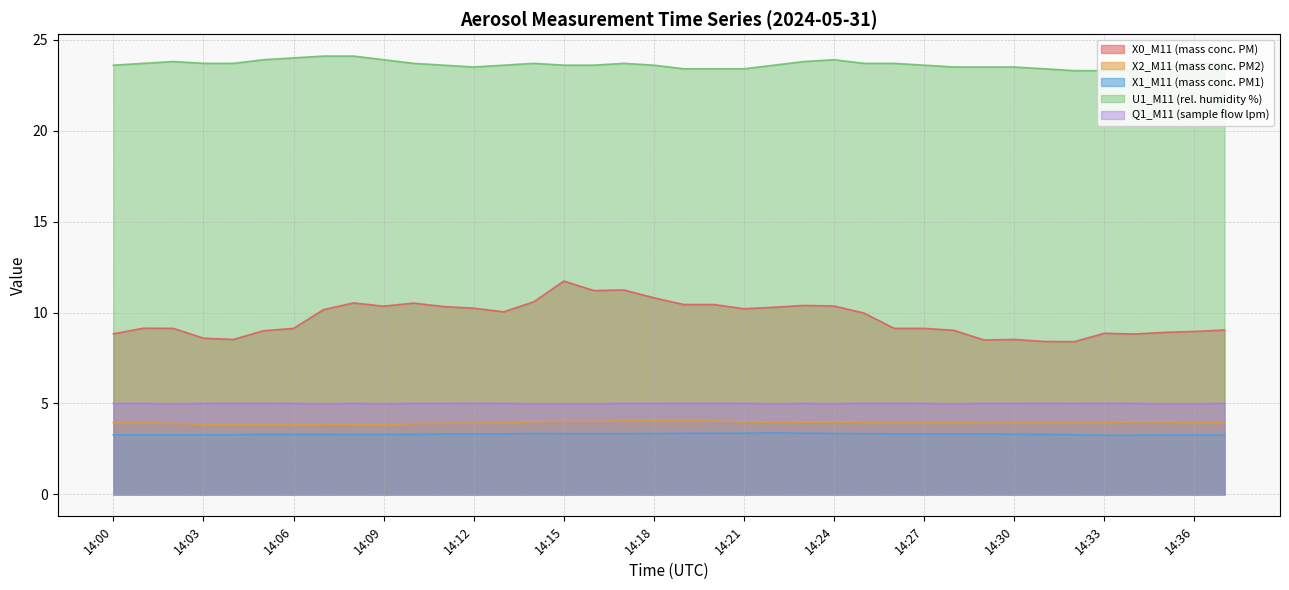

Reading left to right, extract all data points from this chart.

X0_M11 (mass conc. PM): 8.8	9.1	9.1	8.6	8.5	9.0	9.1	10.2	10.5	10.3	10.5	10.3	10.2	10.0	10.6	11.7	11.2	11.2	10.8	10.4	10.4	10.2	10.3	10.4	10.4	10.0	9.1	9.1	9.0	8.5	8.5	8.4	8.4	8.9	8.8	8.9	9.0	9.0
X2_M11 (mass conc. PM2): 4.0	3.9	3.9	3.9	3.8	3.8	3.8	3.9	3.9	3.8	3.9	3.9	3.9	3.9	4.0	4.0	4.0	4.0	4.1	4.1	4.0	4.0	4.0	4.0	4.0	4.0	3.9	3.9	4.0	3.9	3.9	4.0	3.9	4.0	4.0	4.0	3.9	3.9
X1_M11 (mass conc. PM1): 3.3	3.3	3.3	3.3	3.3	3.3	3.3	3.3	3.3	3.3	3.3	3.3	3.3	3.3	3.4	3.3	3.3	3.3	3.4	3.4	3.4	3.4	3.4	3.4	3.4	3.3	3.3	3.3	3.3	3.3	3.3	3.3	3.3	3.3	3.3	3.3	3.3	3.3
U1_M11 (rel. humidity %): 23.6	23.7	23.8	23.7	23.7	23.9	24.0	24.1	24.1	23.9	23.7	23.6	23.5	23.6	23.7	23.6	23.6	23.7	23.6	23.4	23.4	23.4	23.6	23.8	23.9	23.7	23.7	23.6	23.5	23.5	23.5	23.4	23.3	23.3	23.3	23.5	23.7	23.7
Q1_M11 (sample flow lpm): 5.0	5.0	5.0	5.0	5.0	5.0	5.0	5.0	5.0	5.0	5.0	5.0	5.0	5.0	5.0	5.0	5.0	5.0	5.0	5.0	5.0	5.0	5.0	5.0	5.0	5.0	5.0	5.0	5.0	5.0	5.0	5.0	5.0	5.0	5.0	5.0	5.0	5.0